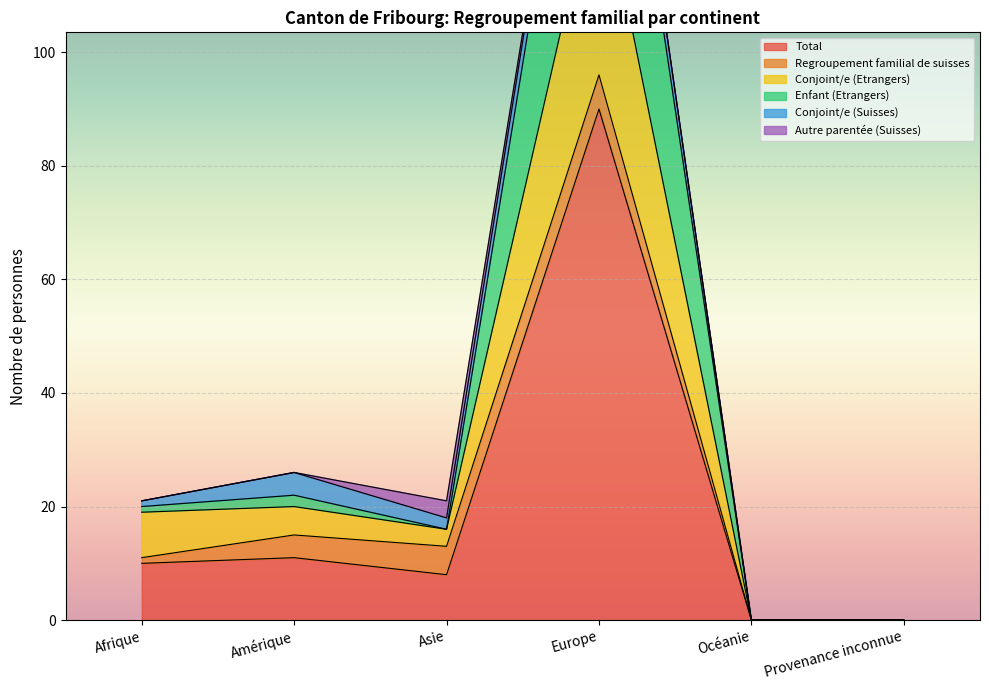

Is it true that Total equals -31 at Océanie?

False